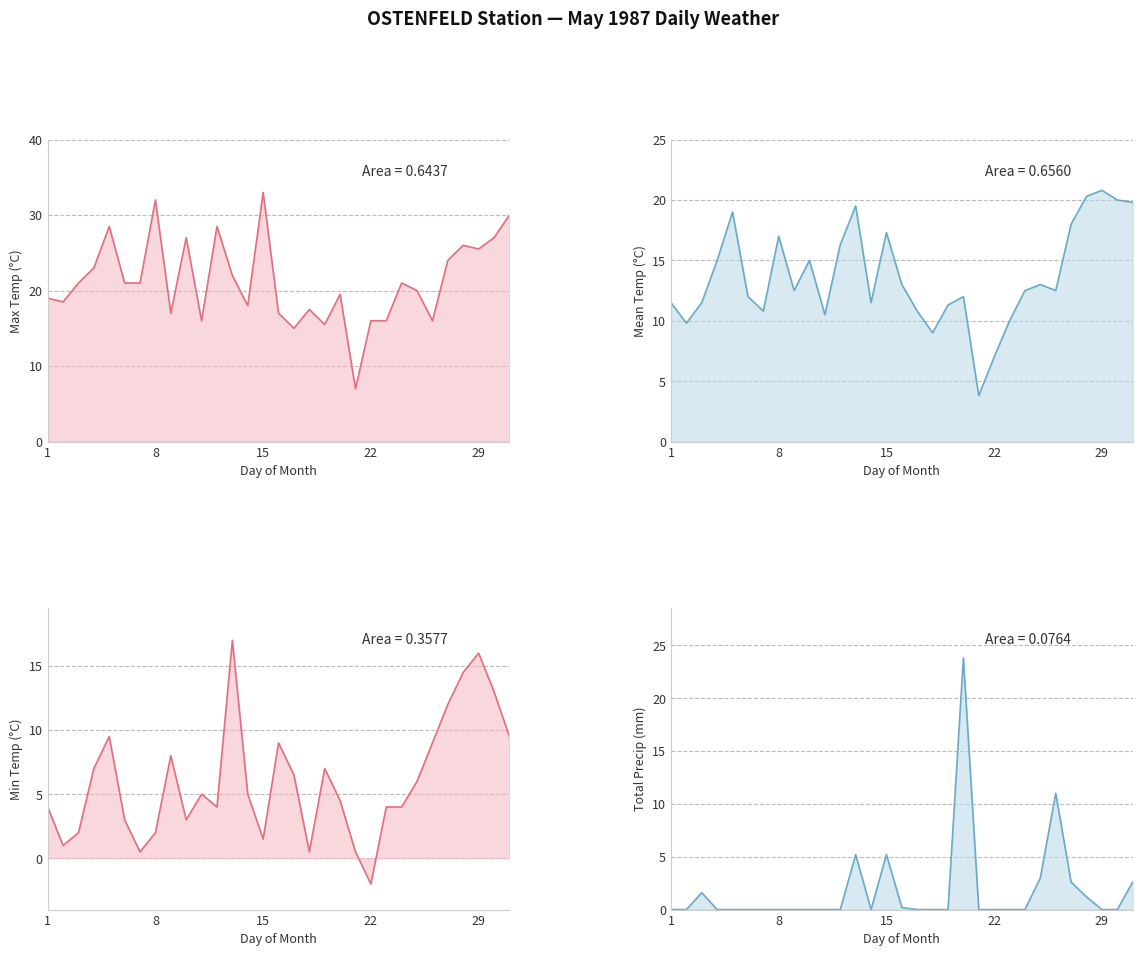

Is it true that Min Temp (C) equals 4.0 at 23?

True